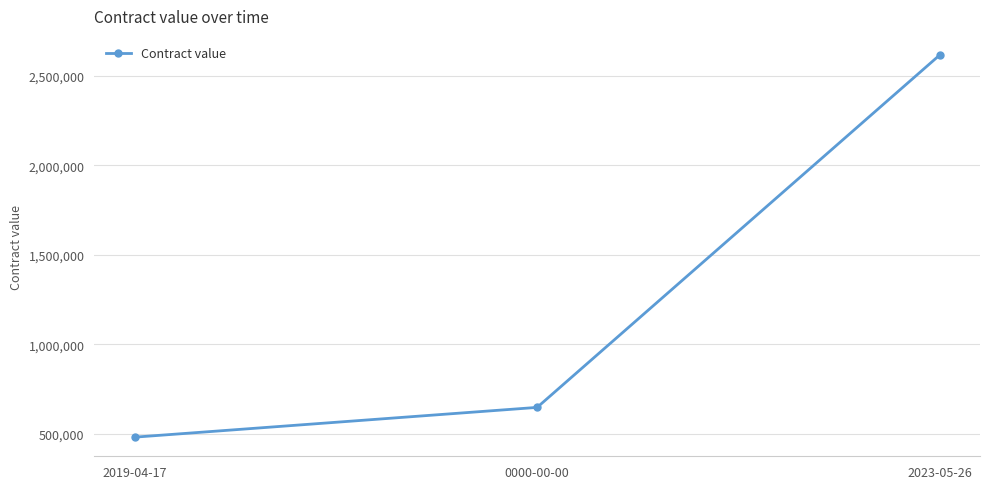

Reading left to right, transcribe all the data shown in this chart.

481547	647991	2617530